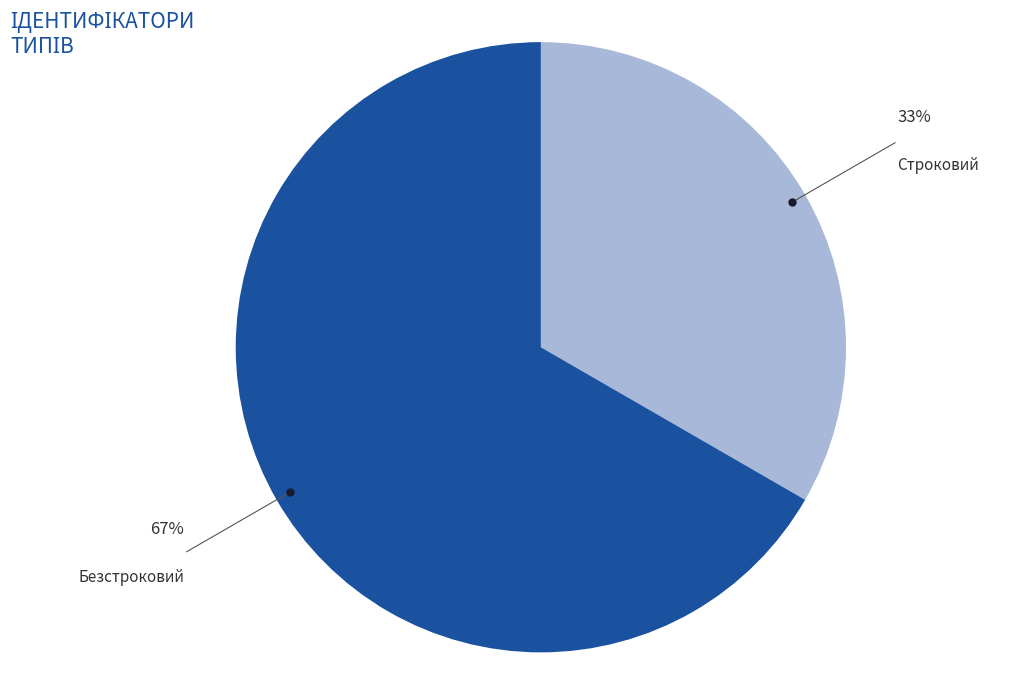

To the nearest percent, what is the average slice percentage?

50%